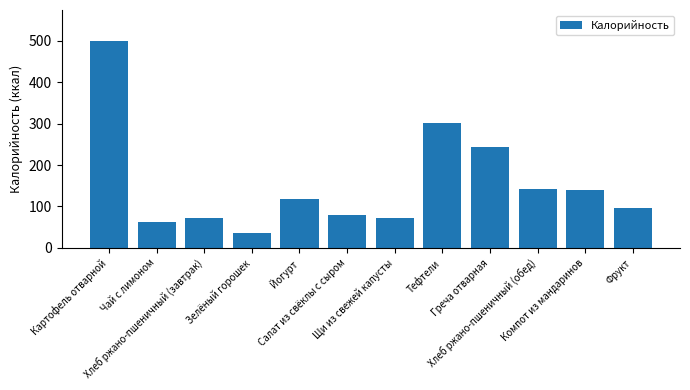

Is it true that the value at Компот из мандаринов is 139?

True